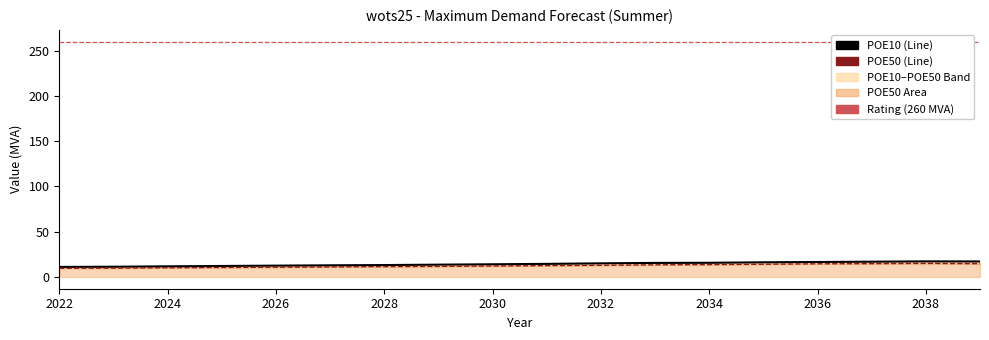

Does the chart have visible grid lines?

No